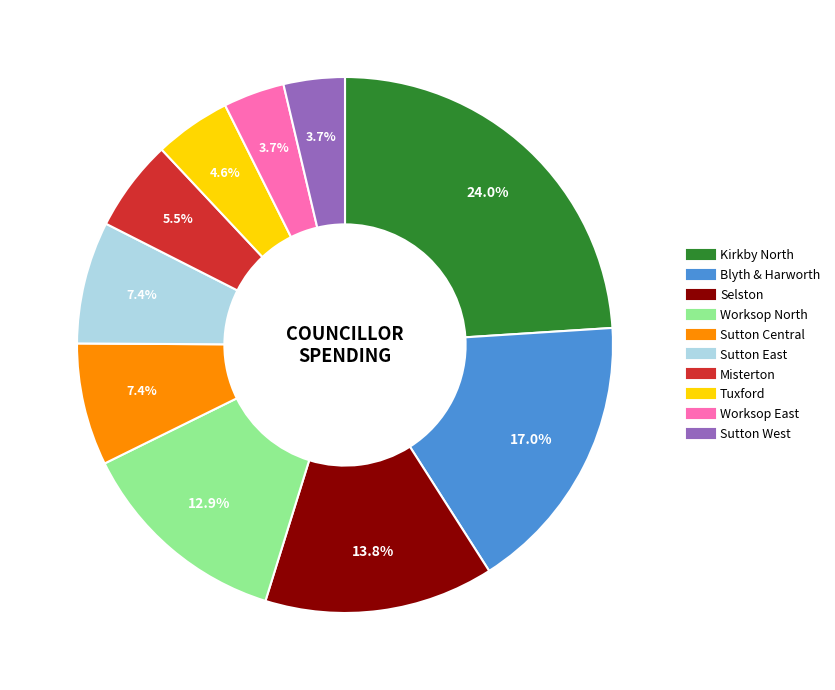

Do Sutton East and Selston together represent more than half of the pie?

No